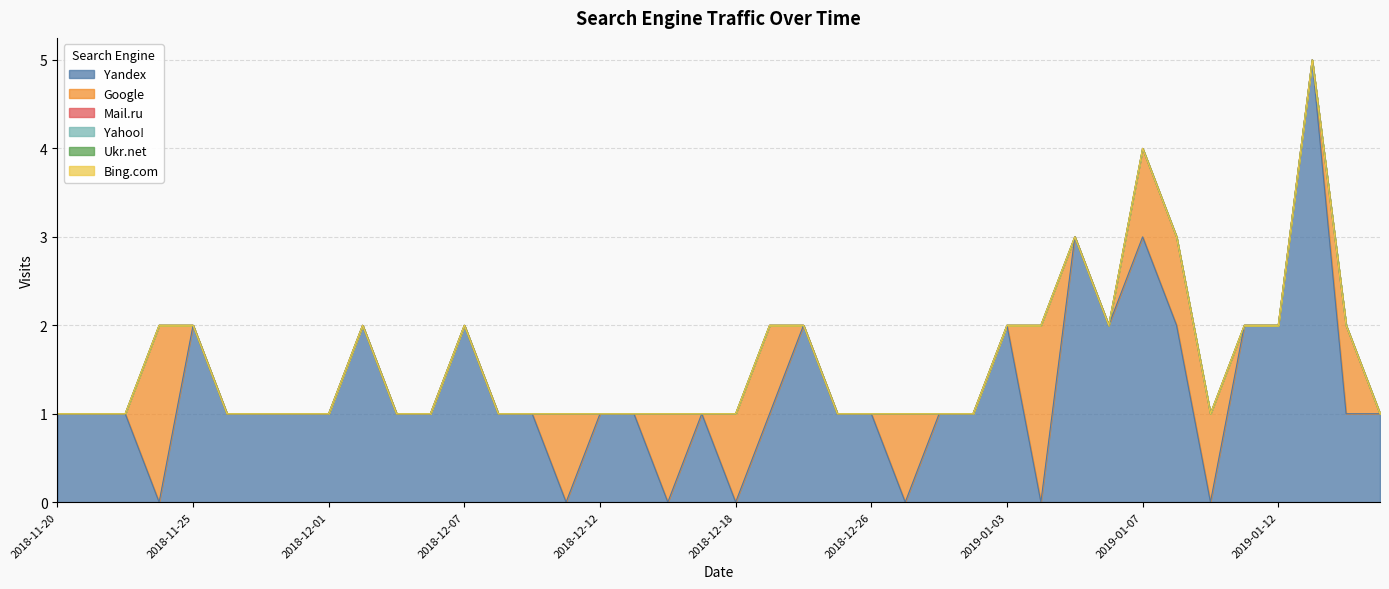

True or false: Google and Mail.ru cross at least once.

False